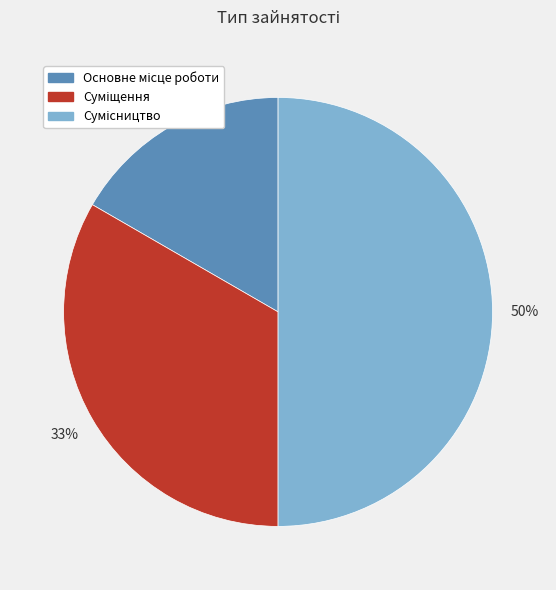

To the nearest percent, what is the difference between the largest and smallest slice percentages?

33%